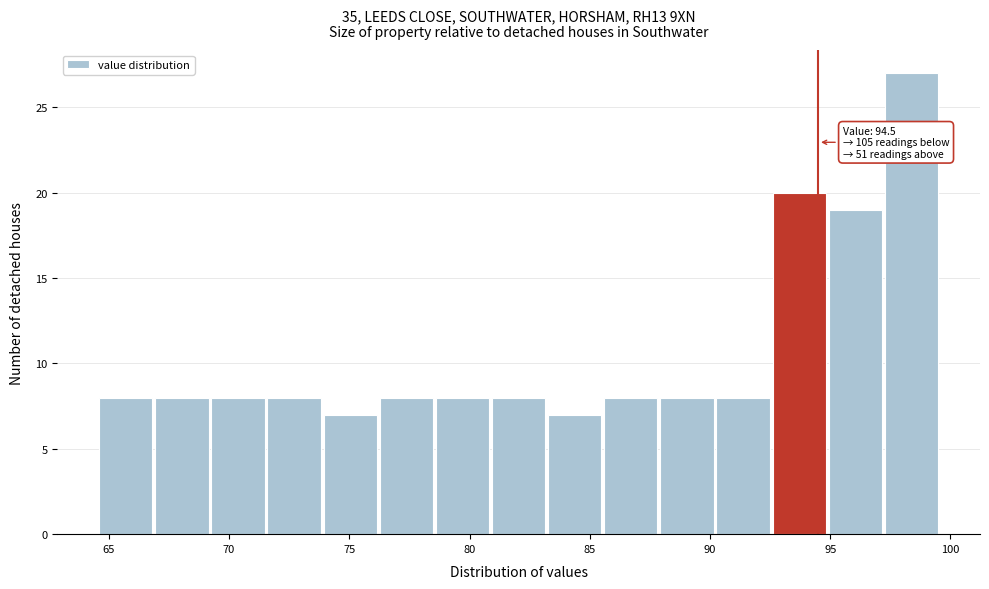

Over which range of the x-axis is the bar tallest?

97.5 to 99.5